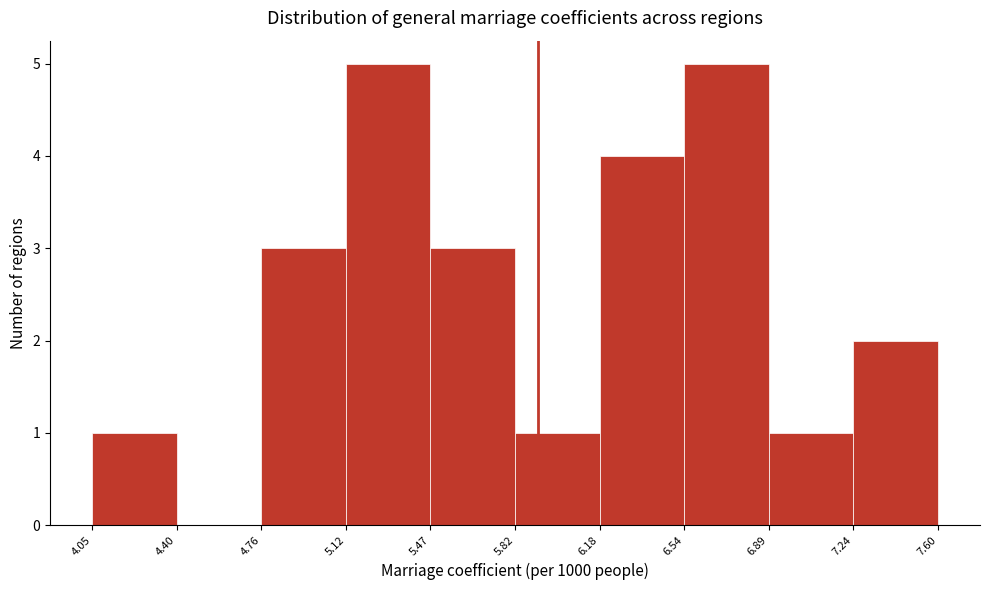

Reading left to right, list every bar in this chart as the range it spans on the x-axis followed by its height. The values are not printed on the chart, so give them approximately, as read against the axis.

4.05 to 4.40: 1
4.40 to 4.76: 0
4.76 to 5.12: 3
5.12 to 5.47: 5
5.47 to 5.82: 3
5.82 to 6.18: 1
6.18 to 6.54: 4
6.54 to 6.89: 5
6.89 to 7.24: 1
7.24 to 7.60: 2